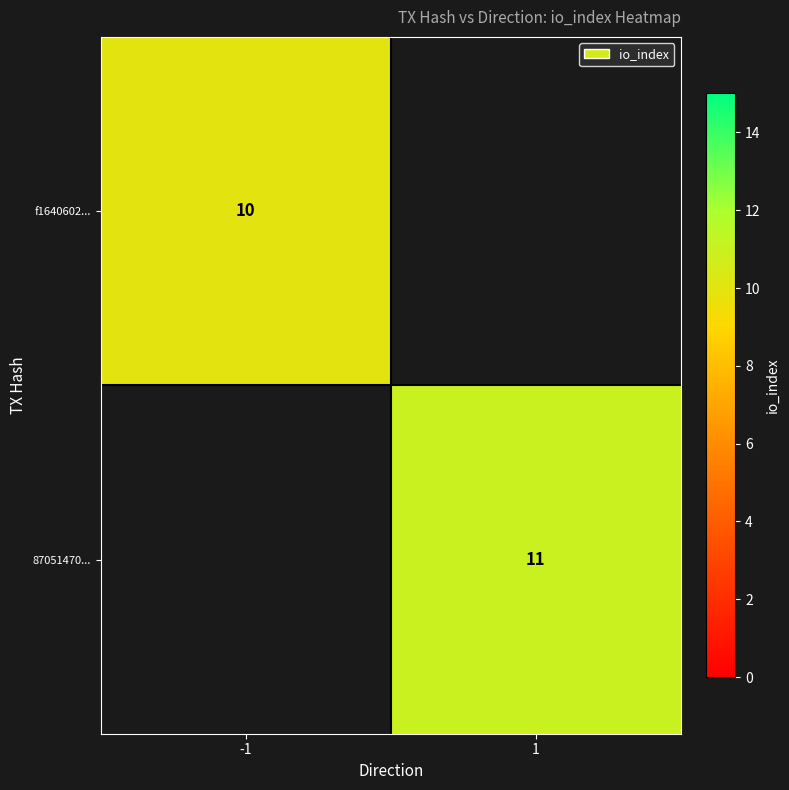

The value of 87051470... at 1 is 11. True or false?

True